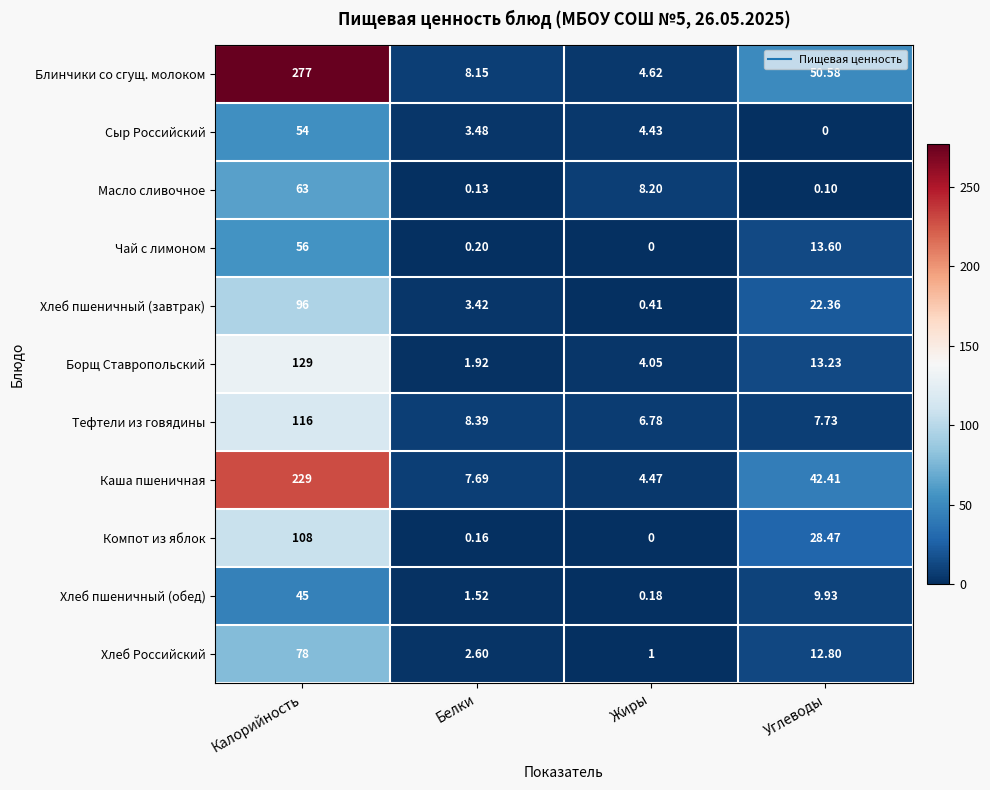

At which category is the sum across all series the highest?

Калорийность